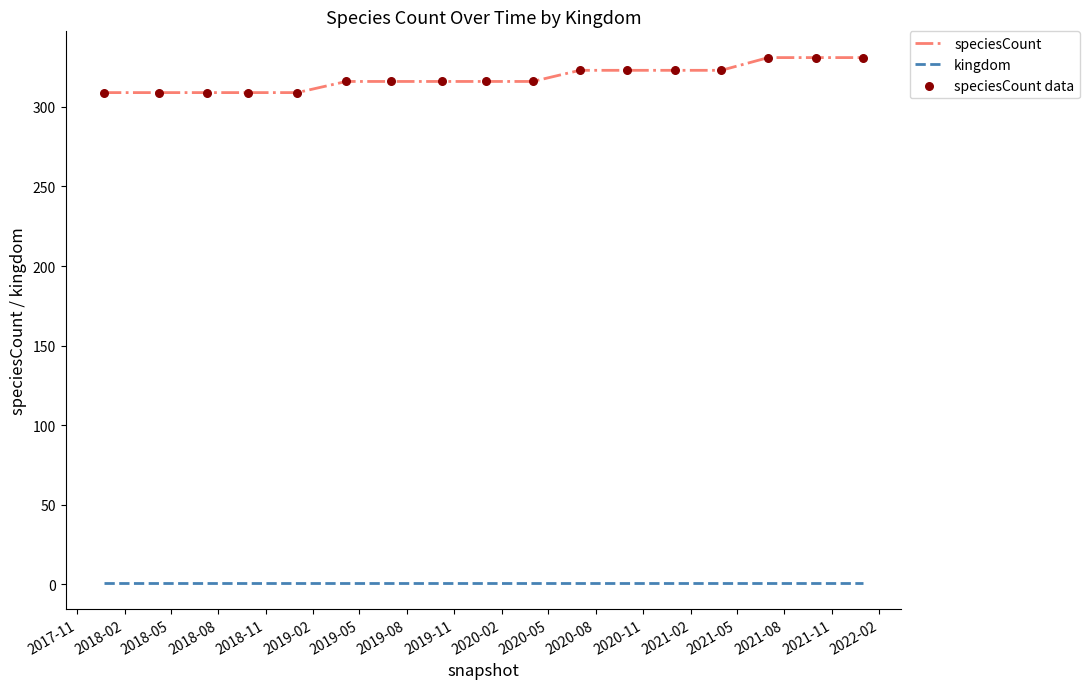

Which series has the largest range (max minus min)?

speciesCount